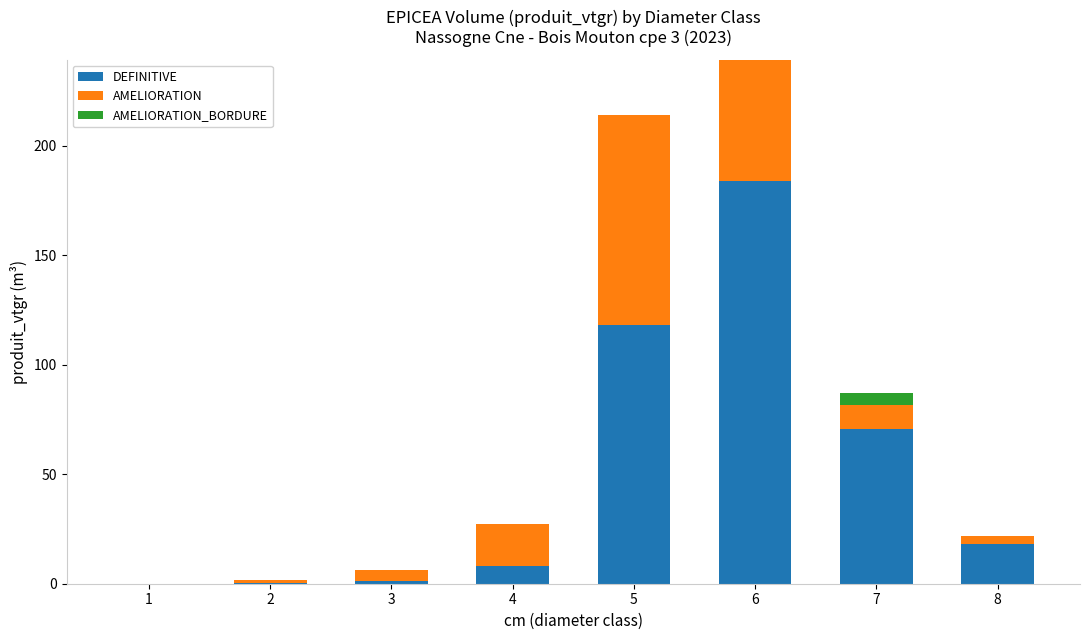

What is the total value across all series at 7?

87.1